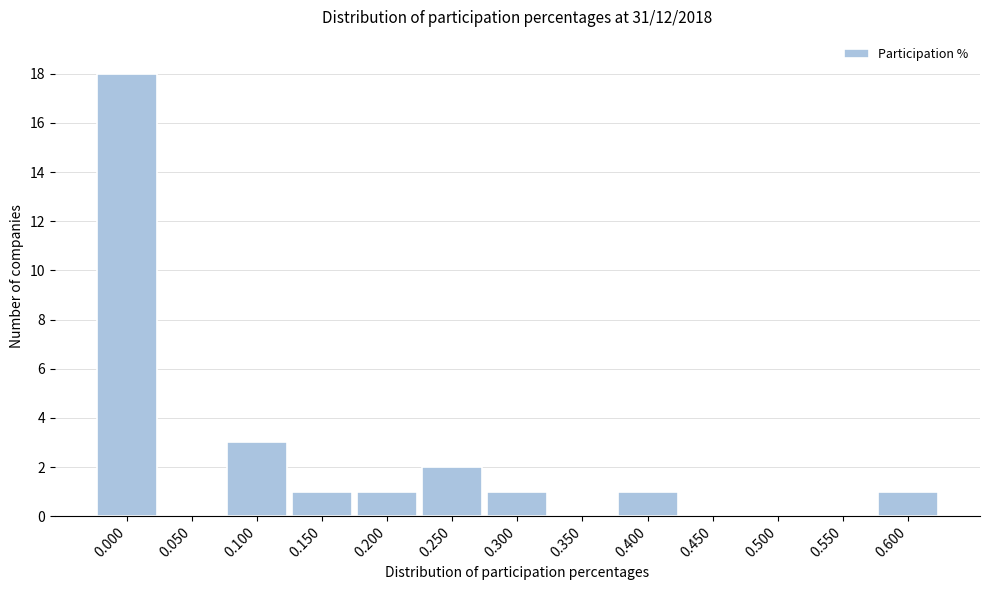

Reading left to right, list all the values displayed in this chart.

0.000=18	0.050=0	0.100=3	0.150=1	0.200=1	0.250=2	0.300=1	0.350=0	0.400=1	0.450=0	0.500=0	0.550=0	0.600=1